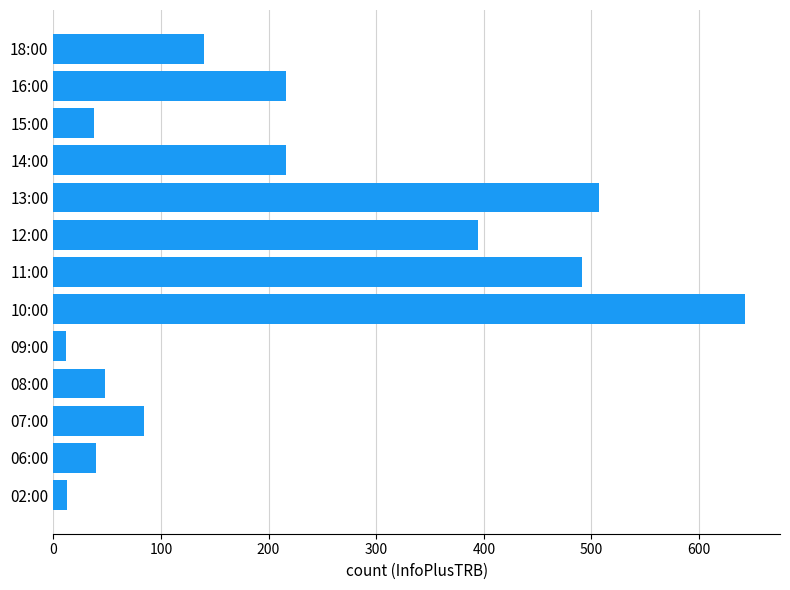

Is it true that the value at 10:00 is 383?

False